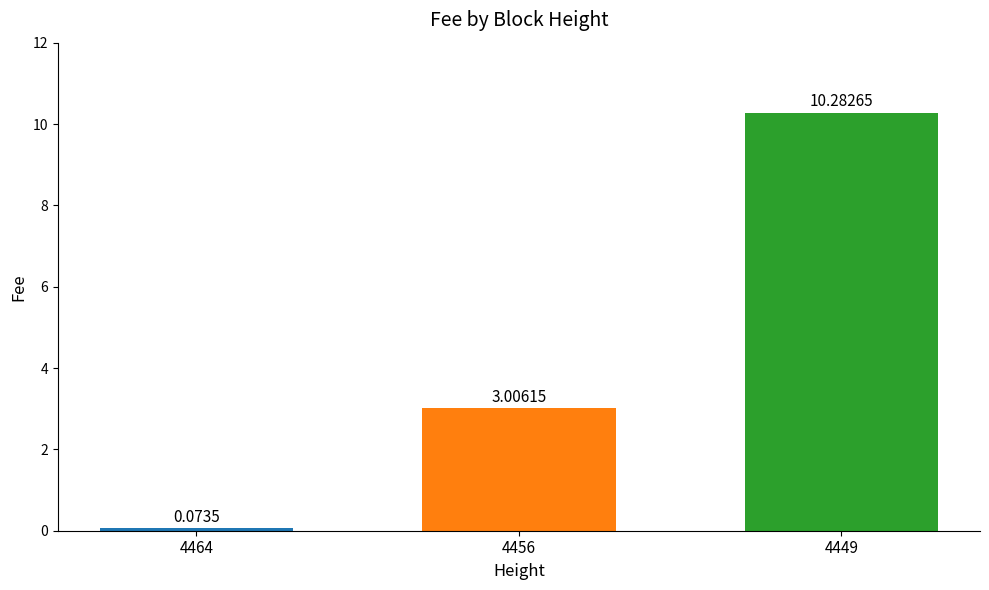

What is the maximum value shown in the chart?

10.3